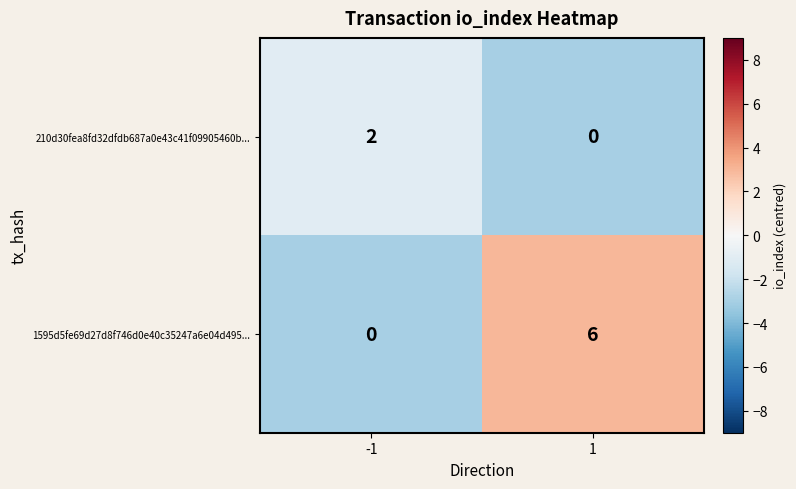

What is the minimum value shown in the chart?

0